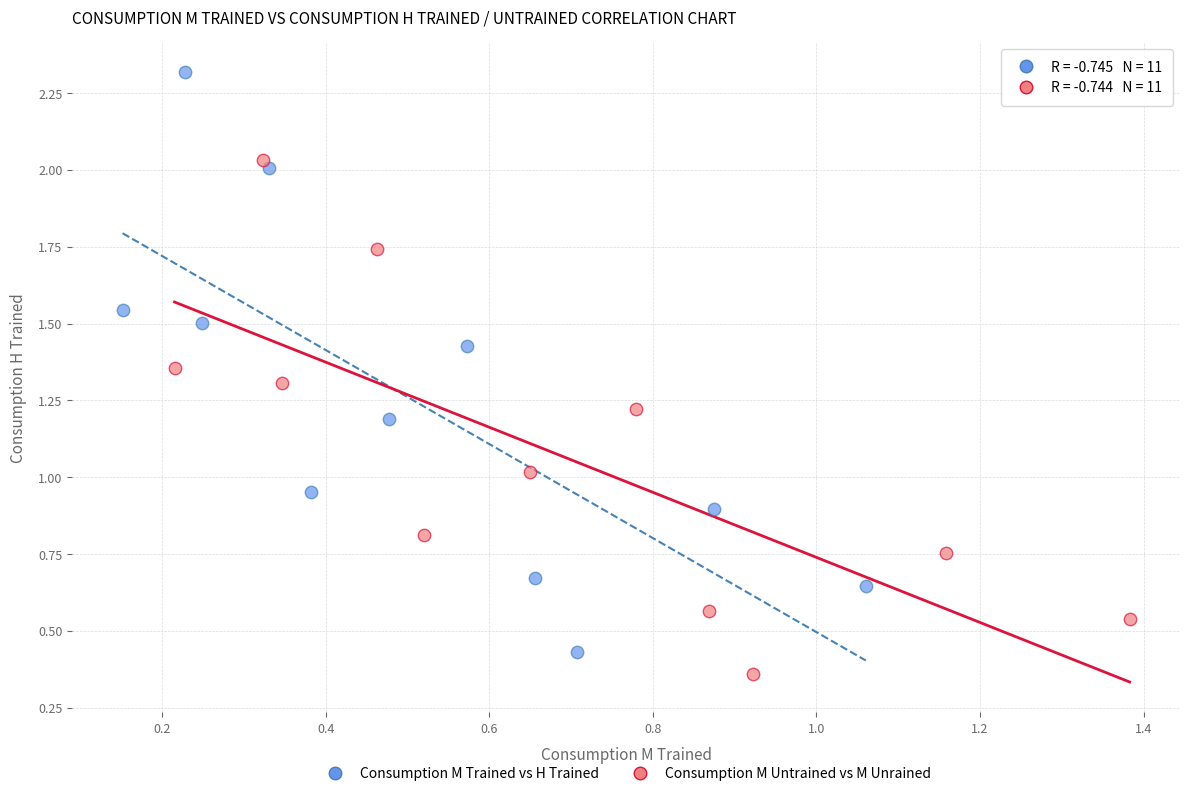

Which series contains the highest Y value?

Consumption M Trained vs H Trained